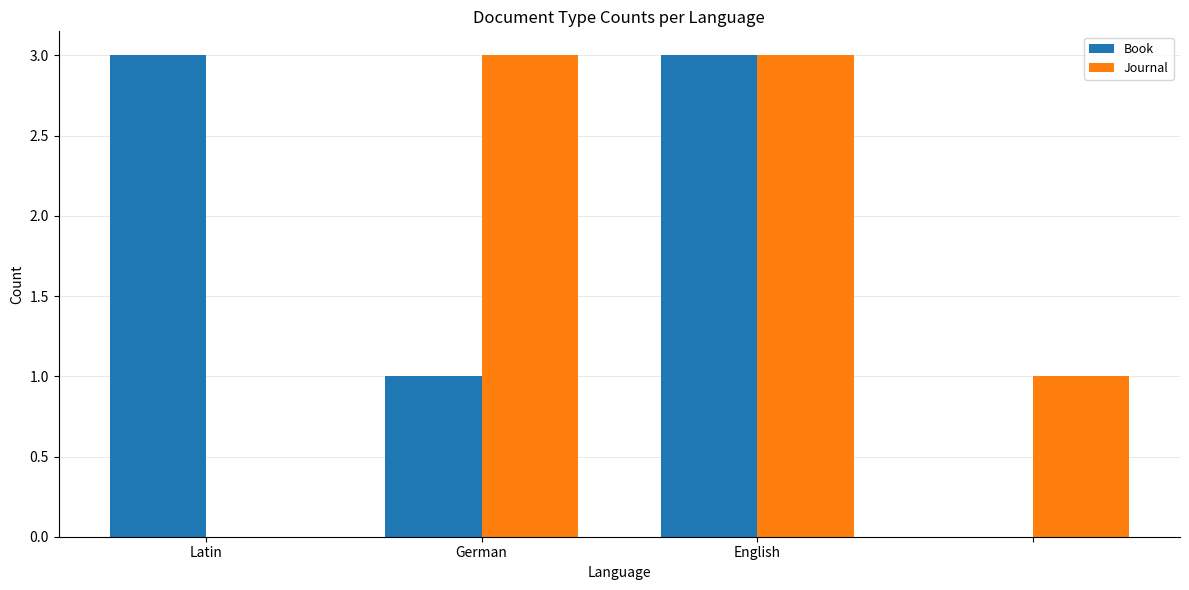

What is the highest value of the Book series?

3